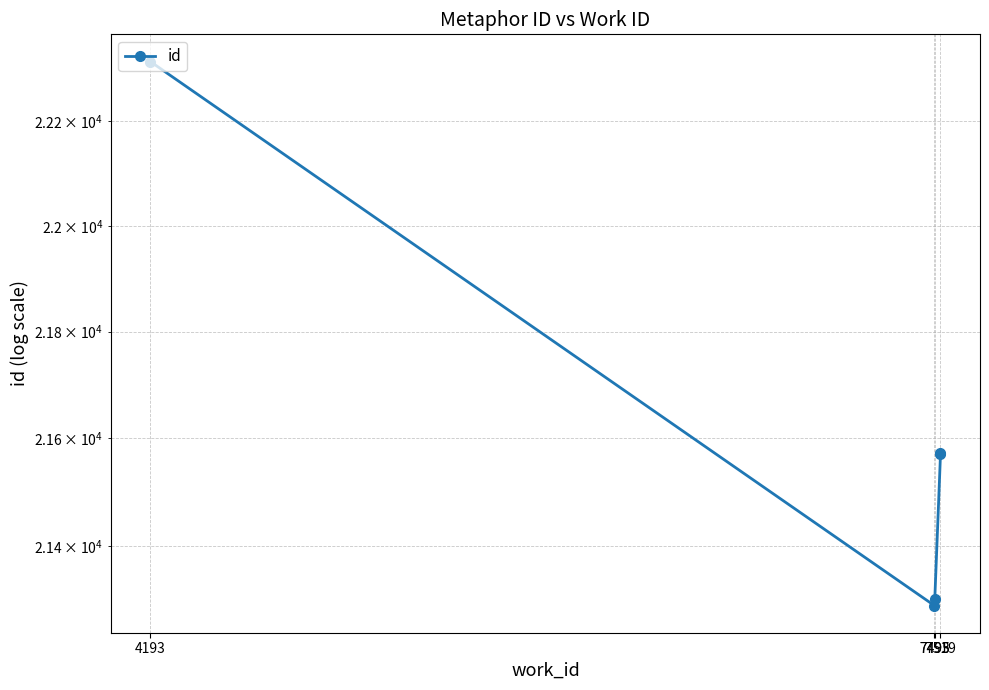

True or false: the data shows 37470 at 7519.

False